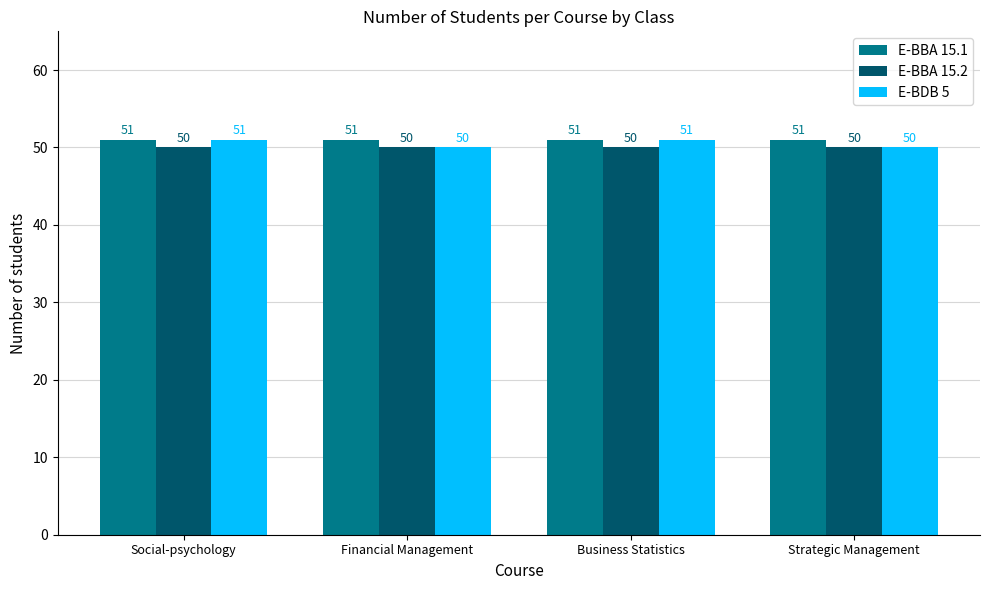

Reading left to right, what are all the values shown in this chart?

E-BBA 15.1: 51	51	51	51
E-BBA 15.2: 50	50	50	50
E-BDB 5: 51	50	51	50